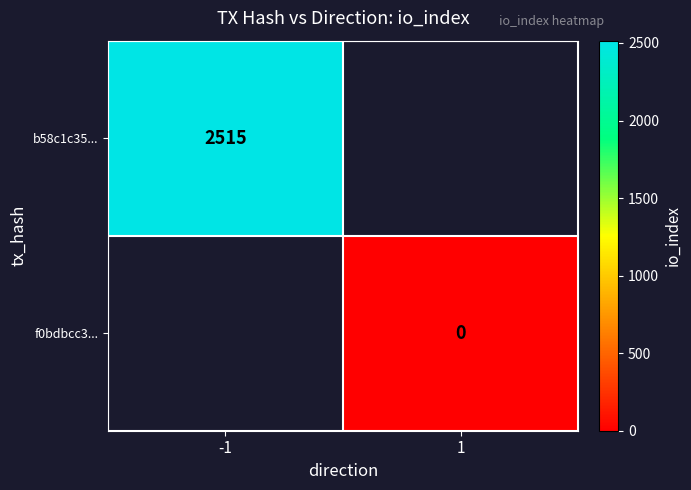

Which label corresponds to the largest value in the chart?

-1